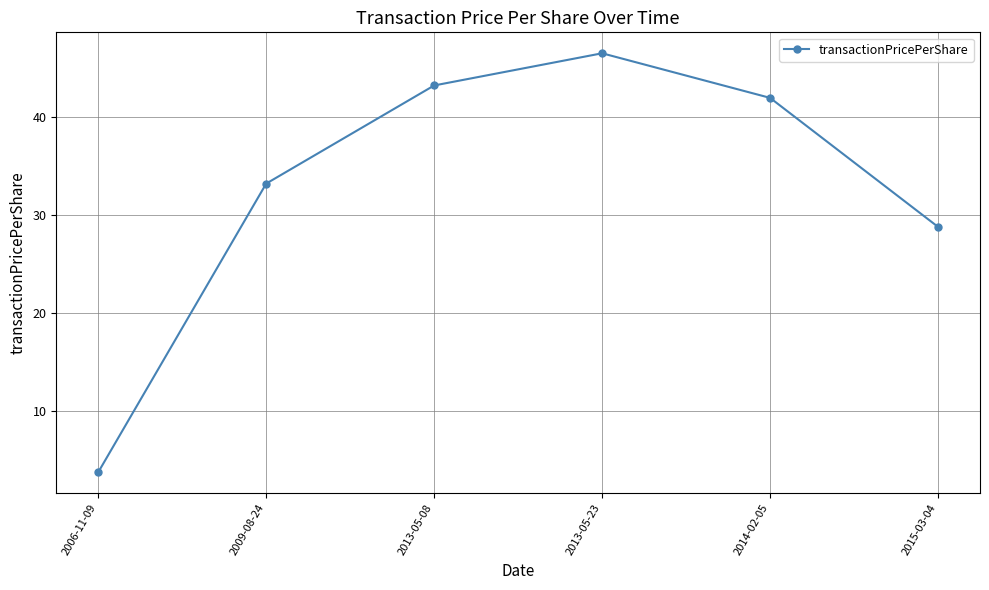

What is the greatest value displayed?

46.5